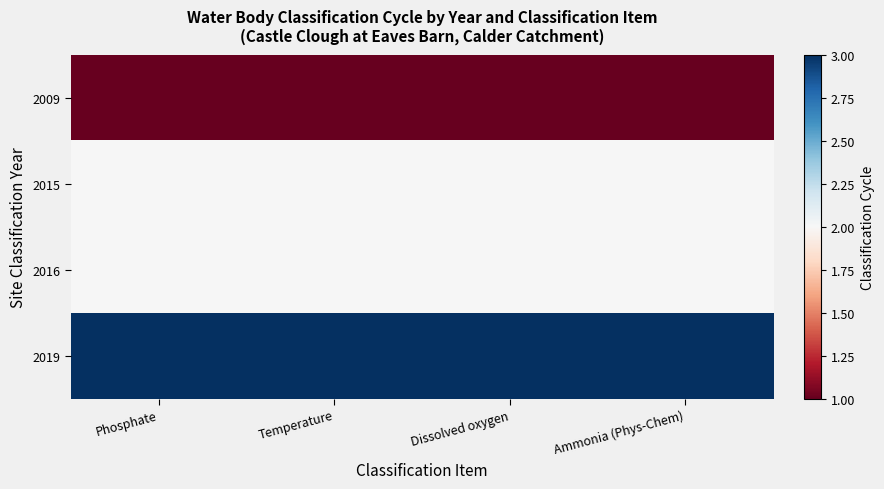

How many distinct data groups are displayed?

4